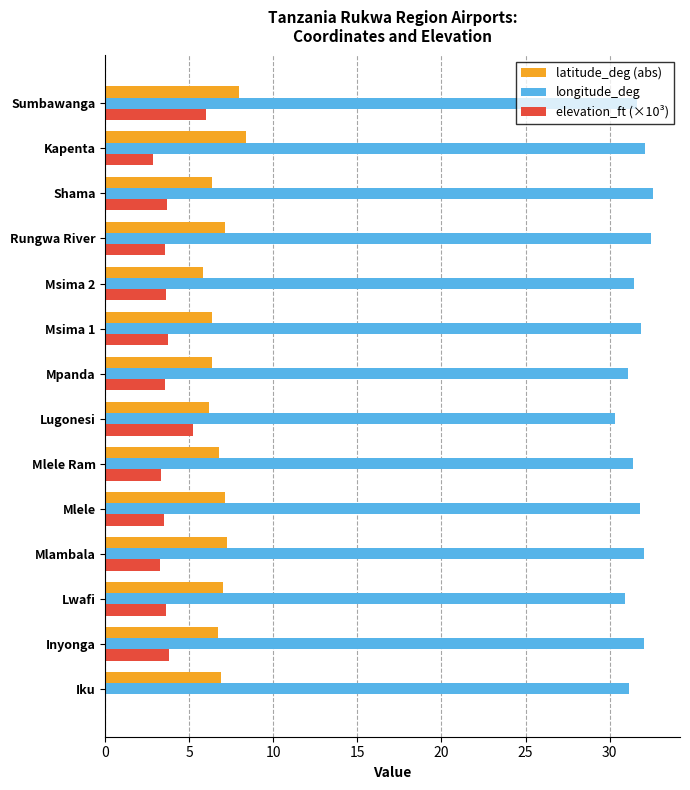

Which series has the largest total across all categories?

longitude_deg